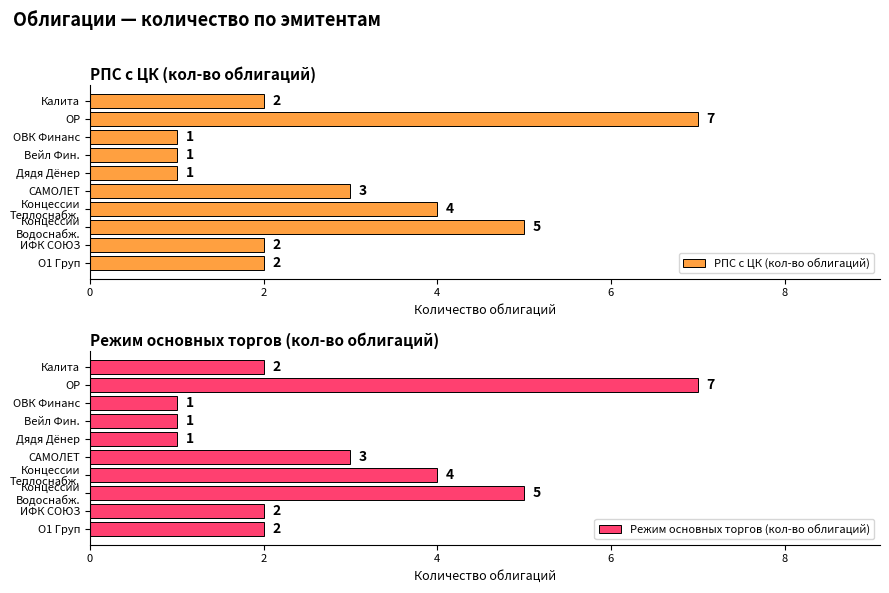

How many РПС с ЦК (кол-во облигаций) values are between 1 and 4?

8